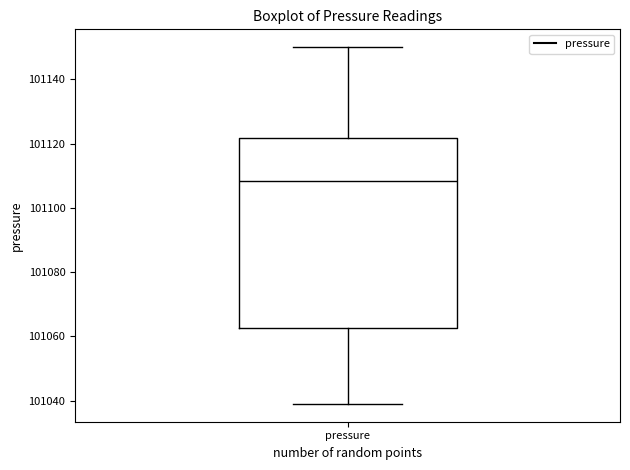

Read this box plot against the y-axis: the position of the median line, the range covered by the box, and the ends of both whiskers. The values are not printed on the chart, so give them approximately, as read against the axis.

median 101108, box 101062 to 101122, whiskers 101040 to 101150